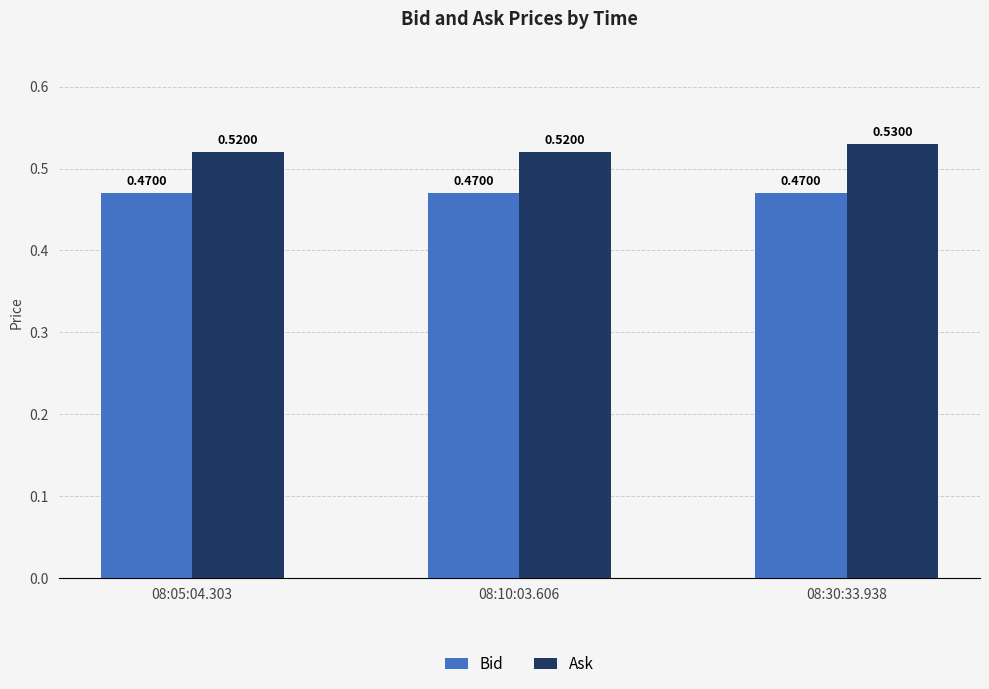

Which series has the largest total across all categories?

Ask